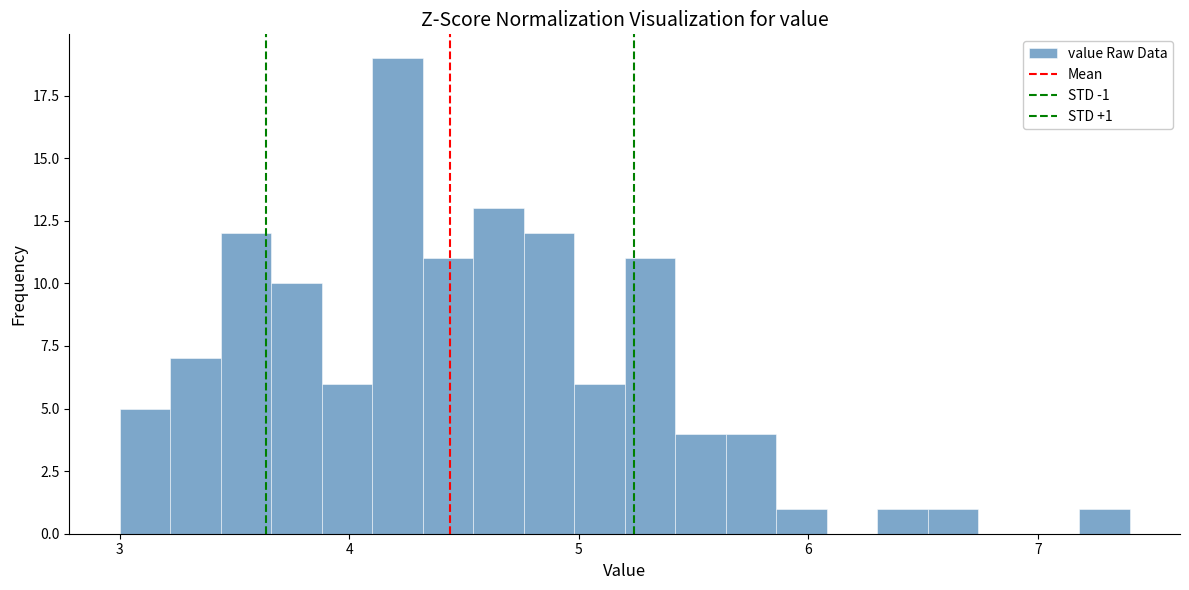

Read against the x-axis, roughly where is the centre of the tallest bar?

4.2